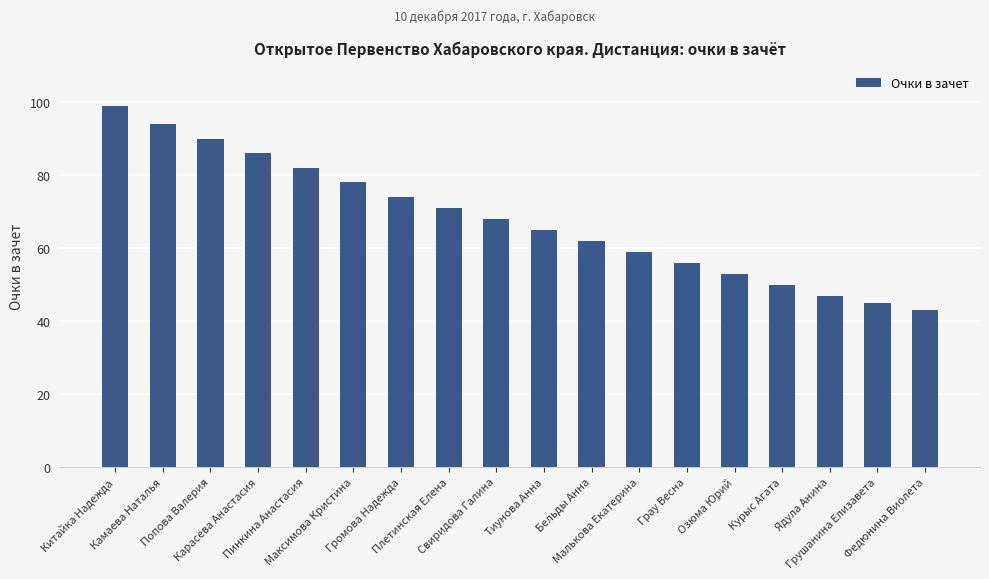

What value does the data have at Китайка Надежда, to the nearest 5?

100